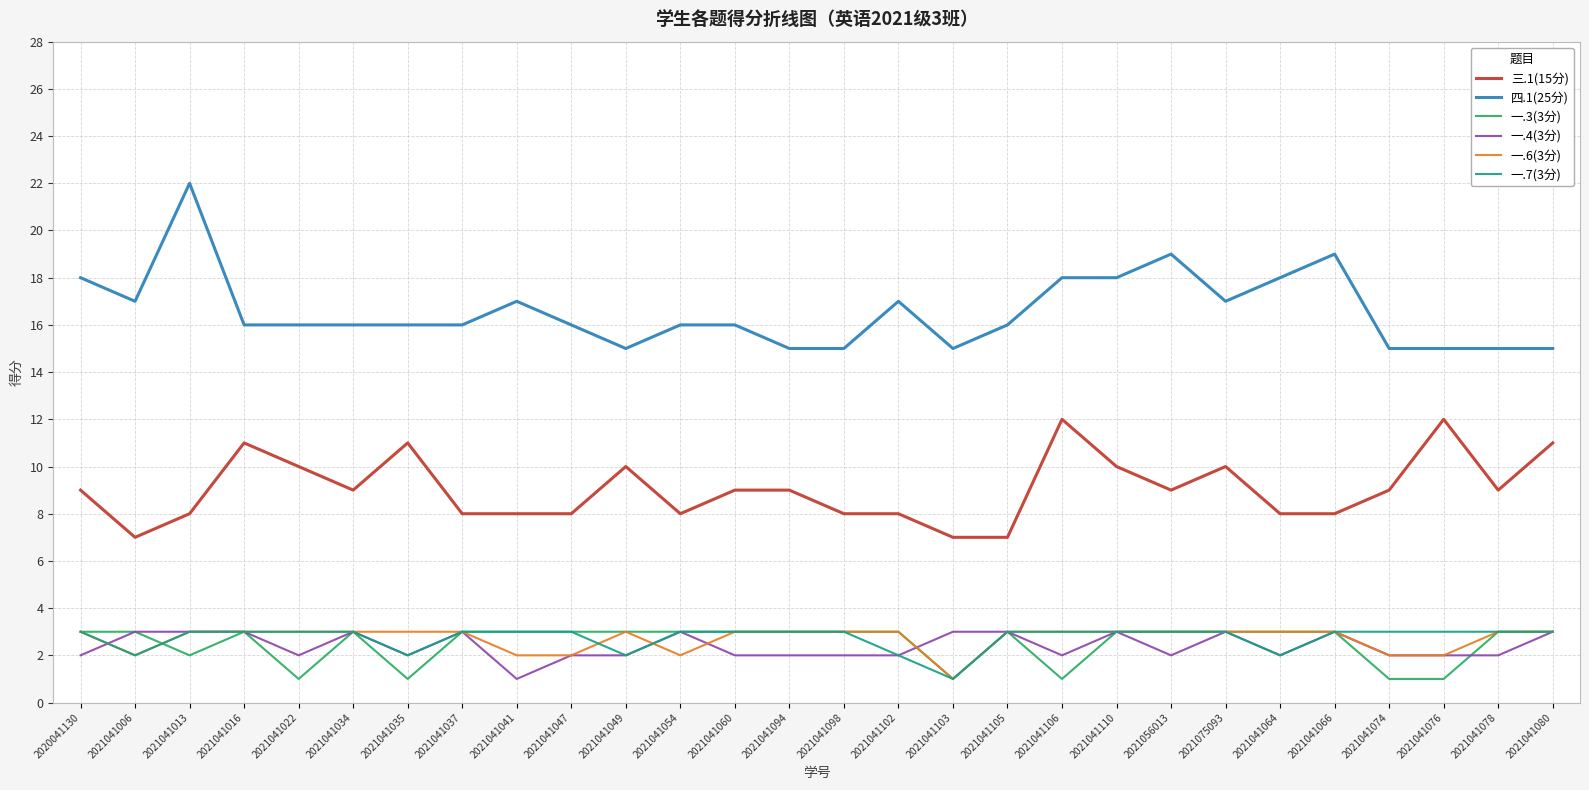

True or false: 一.7(3分) and 三.1(15分) cross at least once.

False